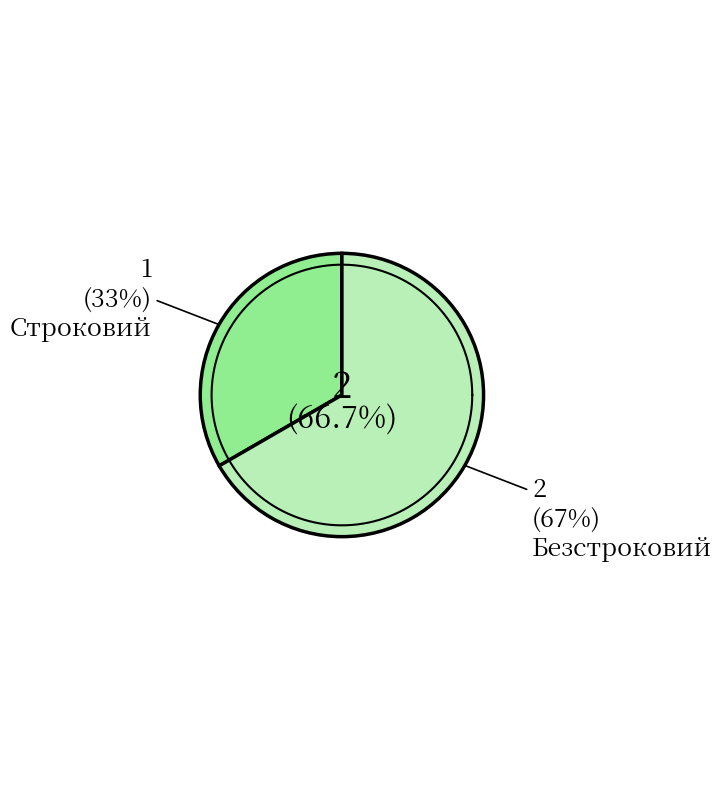

Is there a majority slice in this chart?

Yes